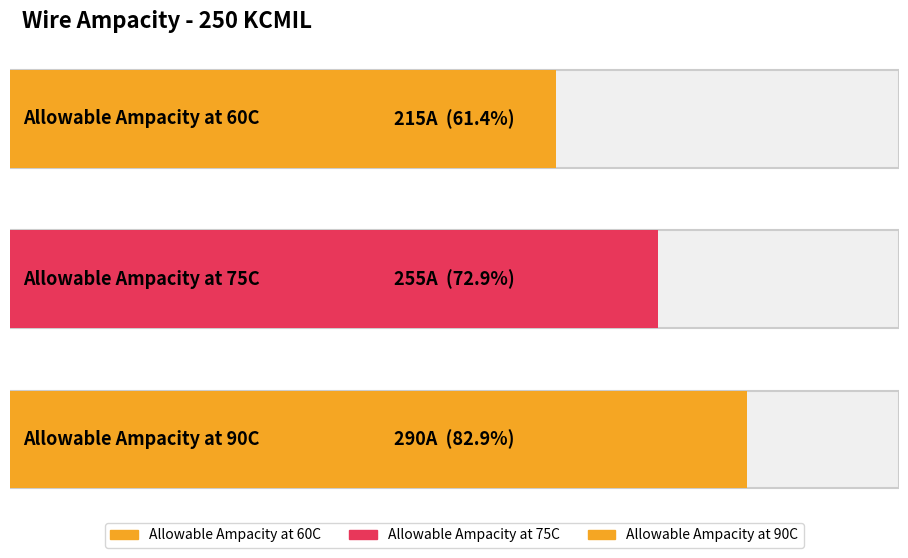

What is the label of the 3rd bar from the left?

Allowable Ampacity at 90C